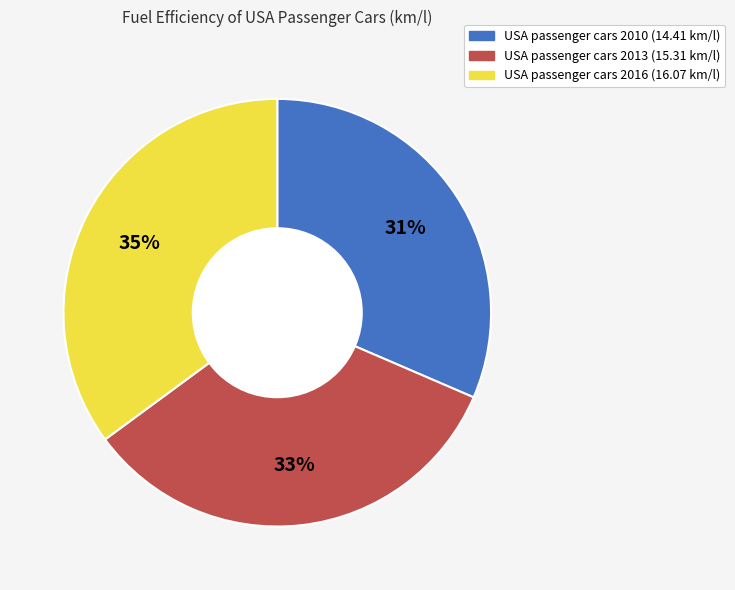

How many slices are in this pie chart?

3